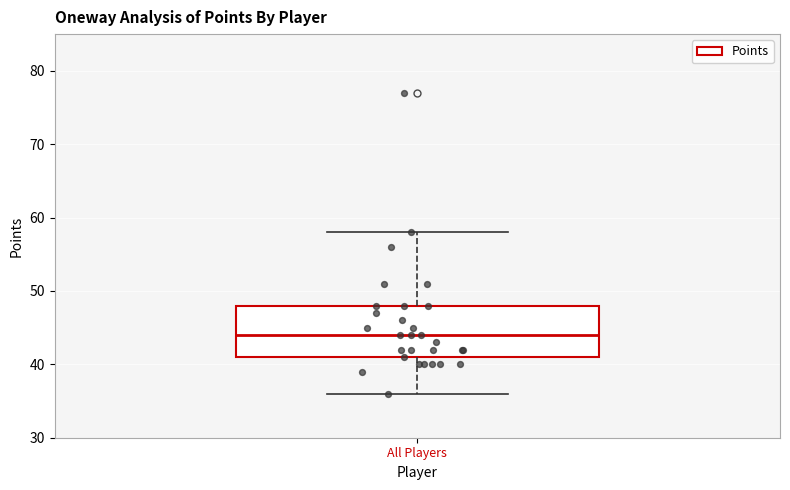

Where does the upper whisker of the box for All Players end on the y-axis? The values are not printed on the chart, so give them approximately, as read against the axis.

58